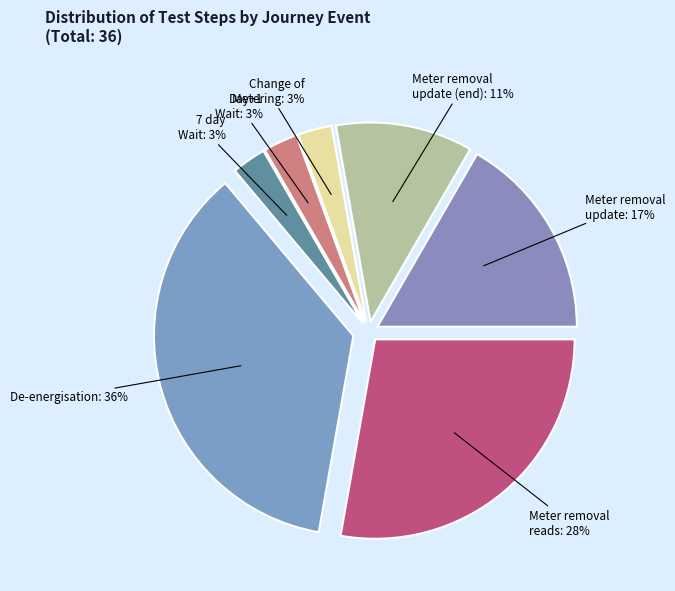

Which category has the smallest portion of the pie?

Change of Metering